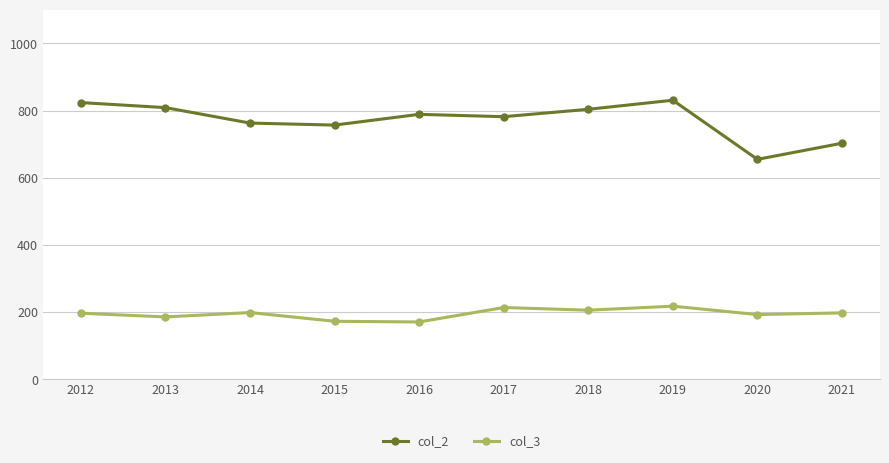

What is the value of the col_2 point at the 9th from the left?

655